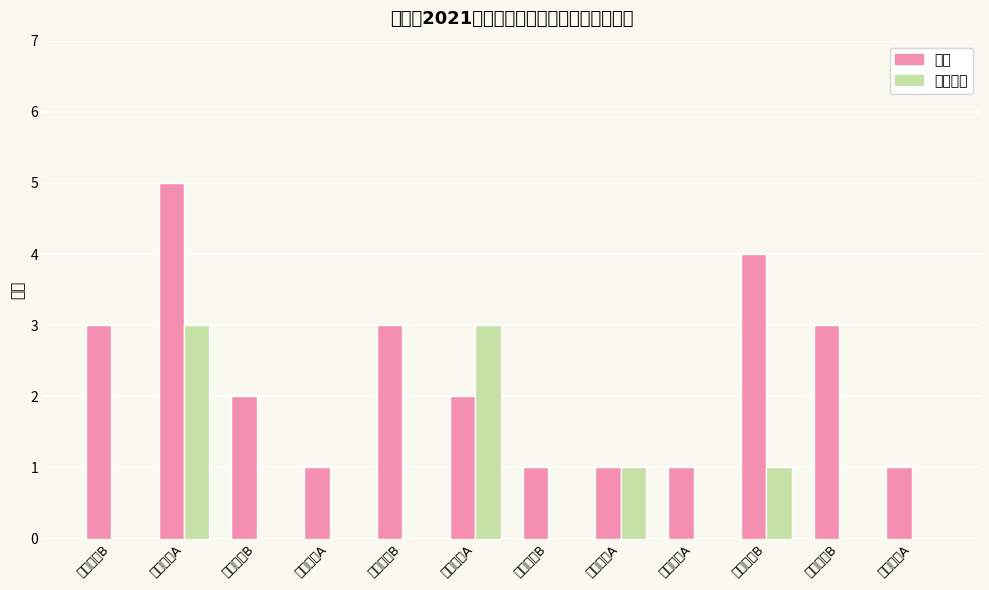

Which series changed the most between 物理教师A and 地理教师A?

放弃递补